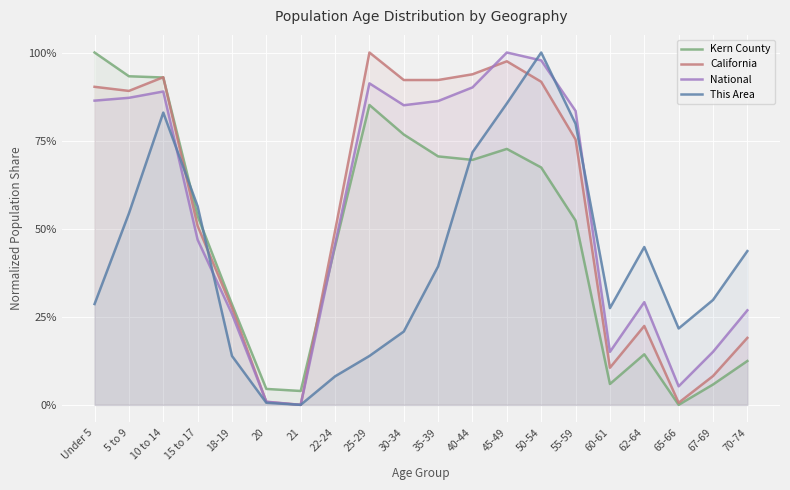

What is the label of the 18th point from the left?

65-66